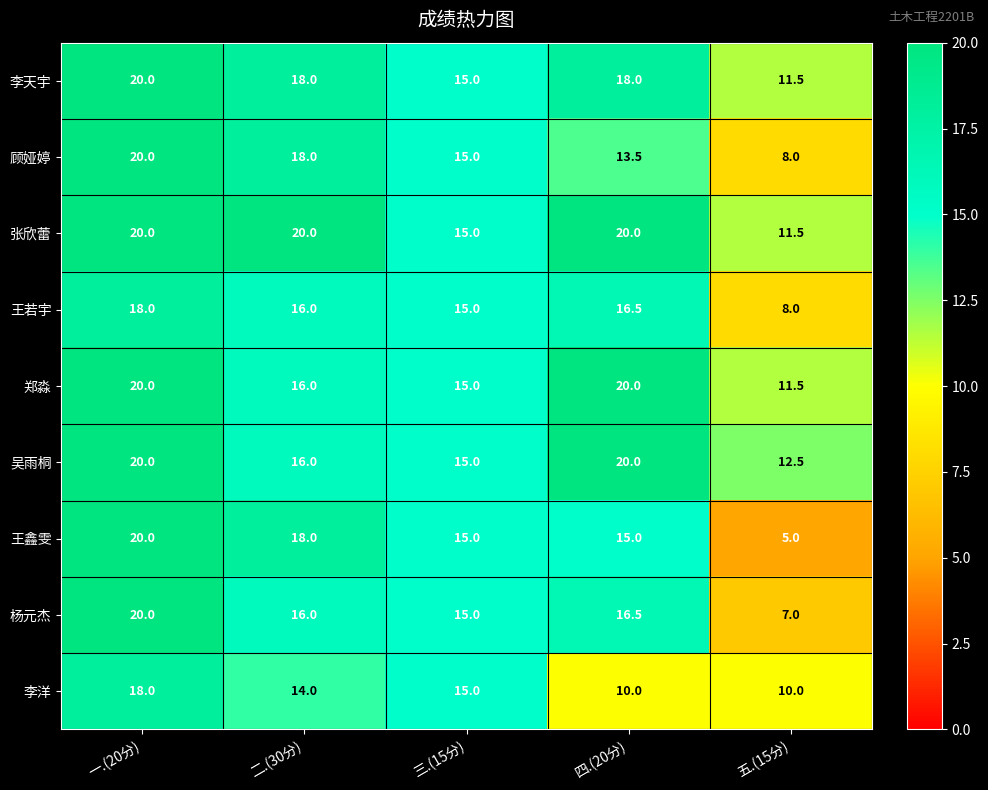

How many 王鑫雯 values are between 15 and 18?

3